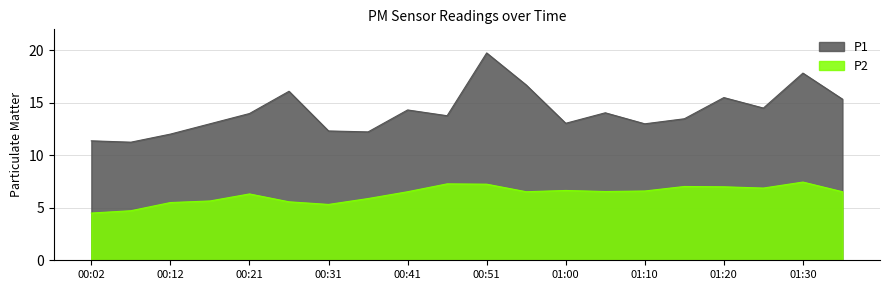

Which series changed the most between 00:02 and 01:15?

P2